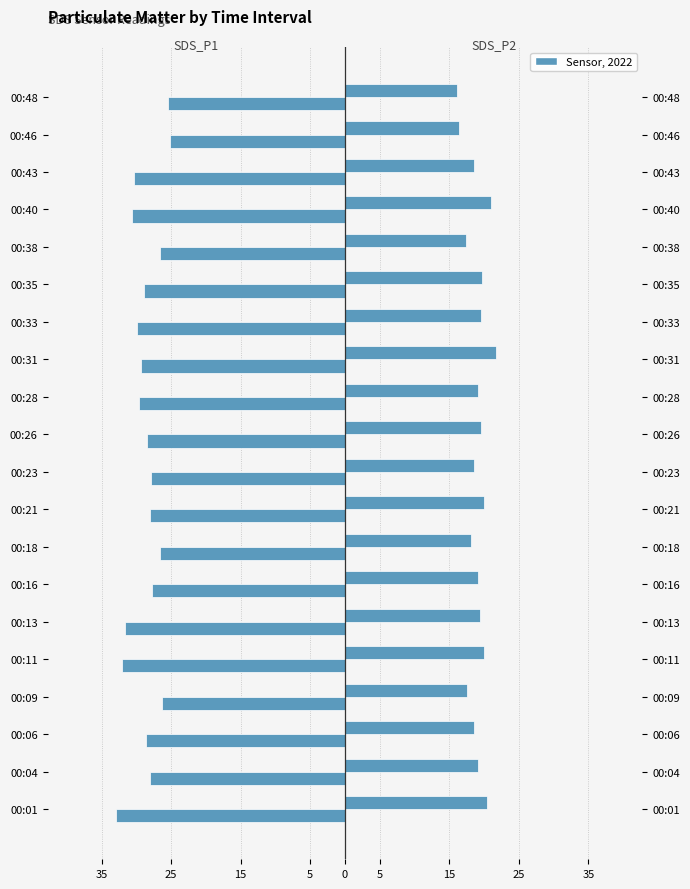

Between 00:01 and 00:40, which series saw the biggest shift?

SDS_P1